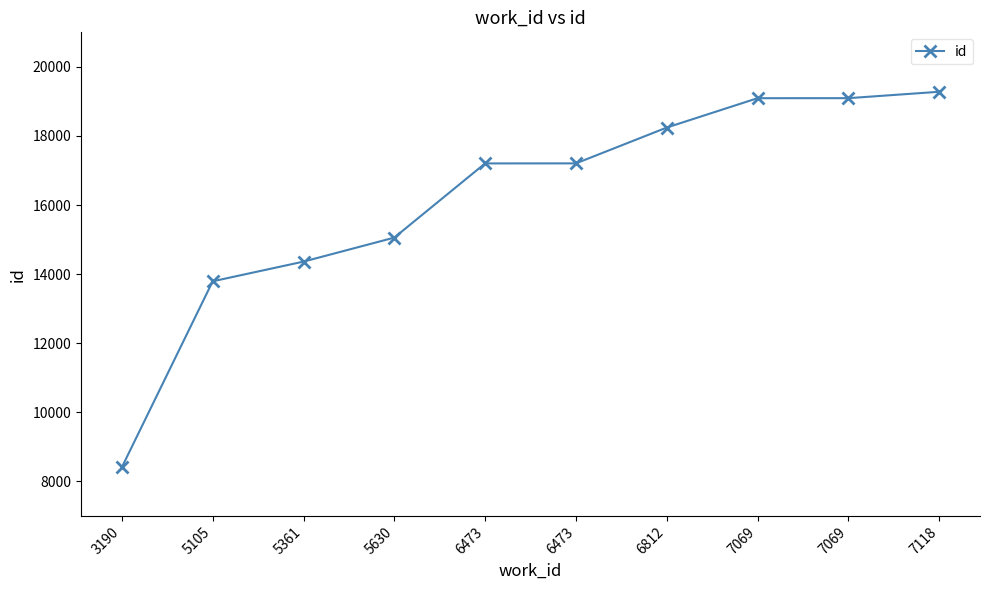

Rank the categories by value from highest to lowest.

7118, 7069, 7069, 6812, 6473, 6473, 5630, 5361, 5105, 3190